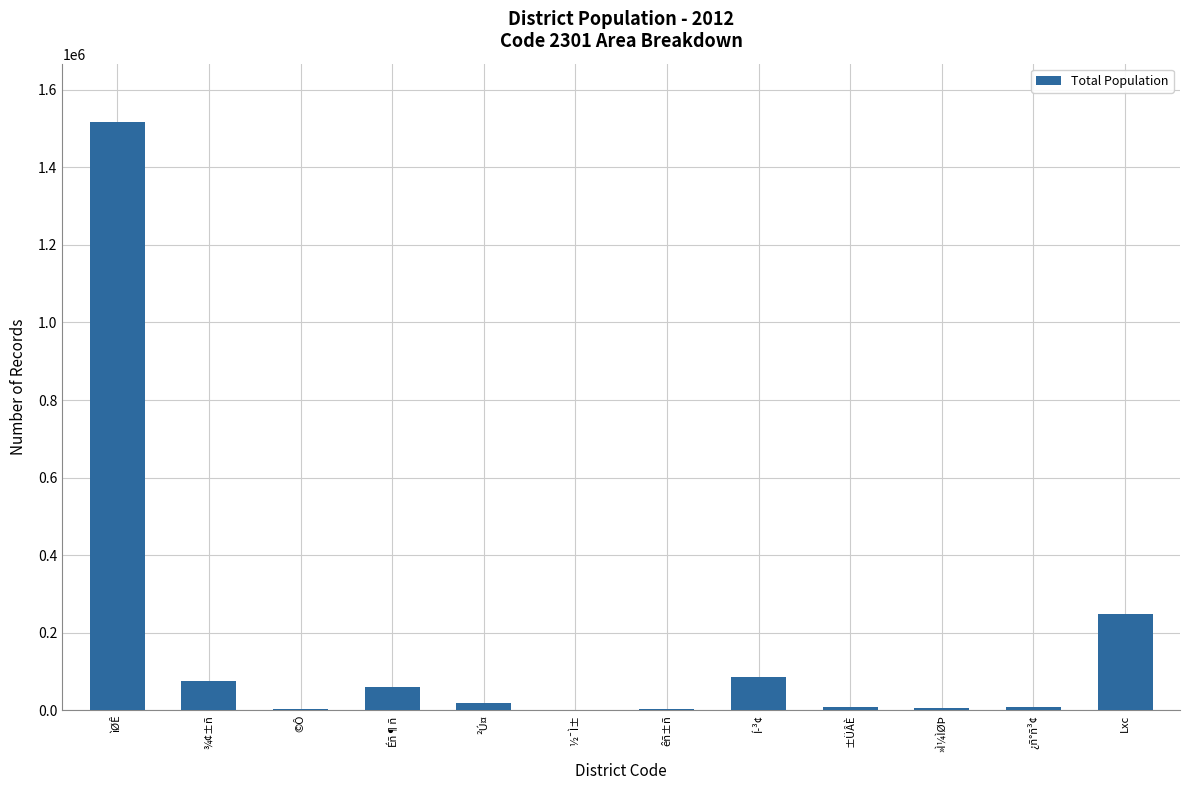

What is the difference between the values at ±ÜÂÈ and ½¯Ì±?

8354